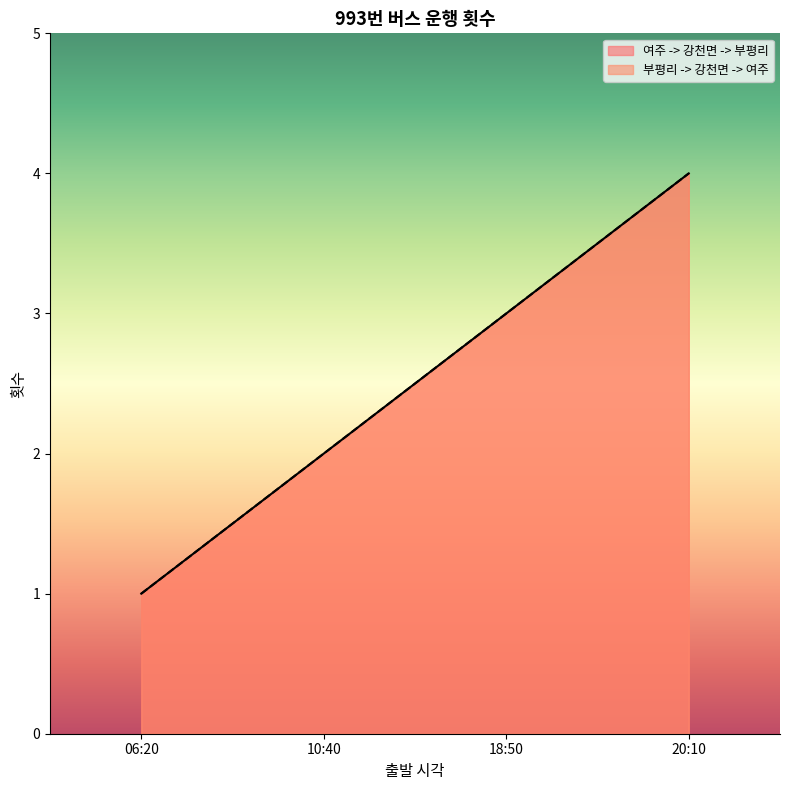

The value of 여주 -> 강천면 -> 부평리 at 10:40 is 2. True or false?

True